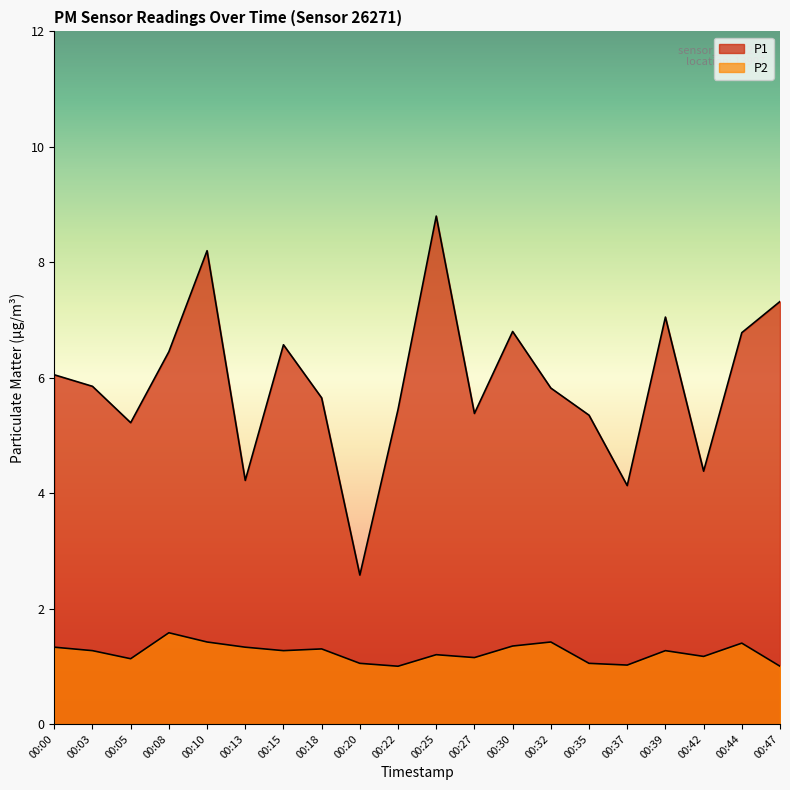

Where is the first local maximum for P2?

00:08